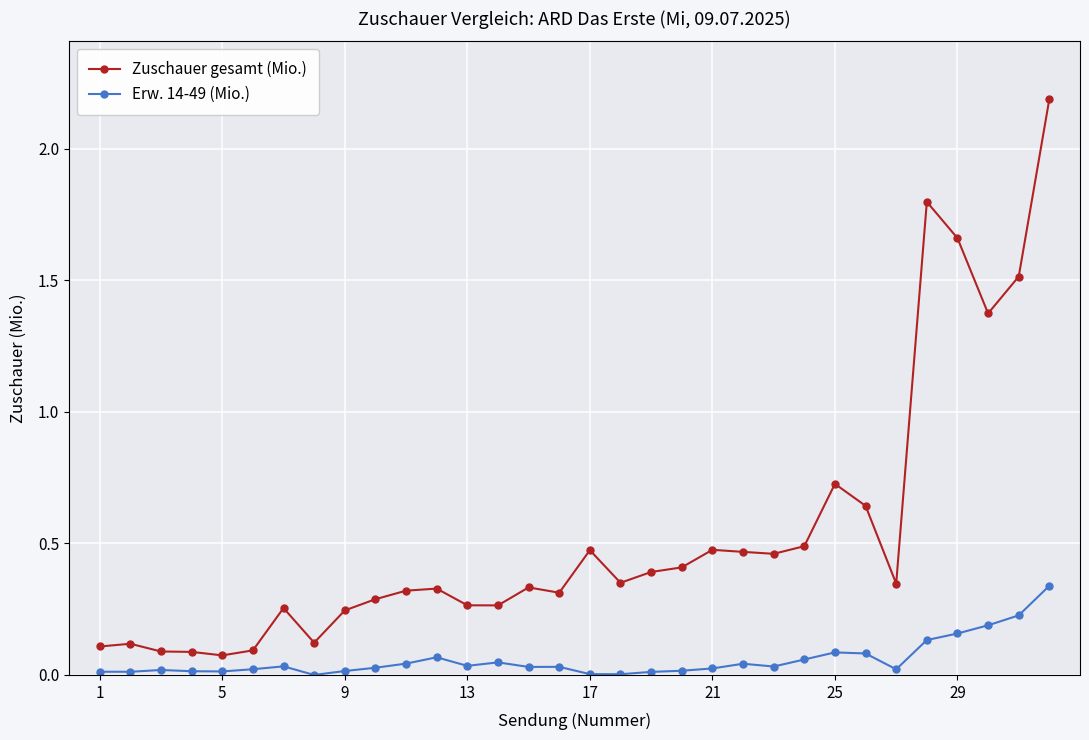

Which series has the largest total across all categories?

Zuschauer gesamt (Mio.)